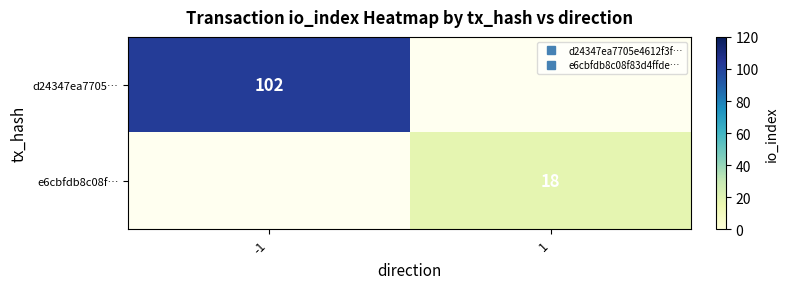

At which label is d24347ea7705… closest to 102?

-1